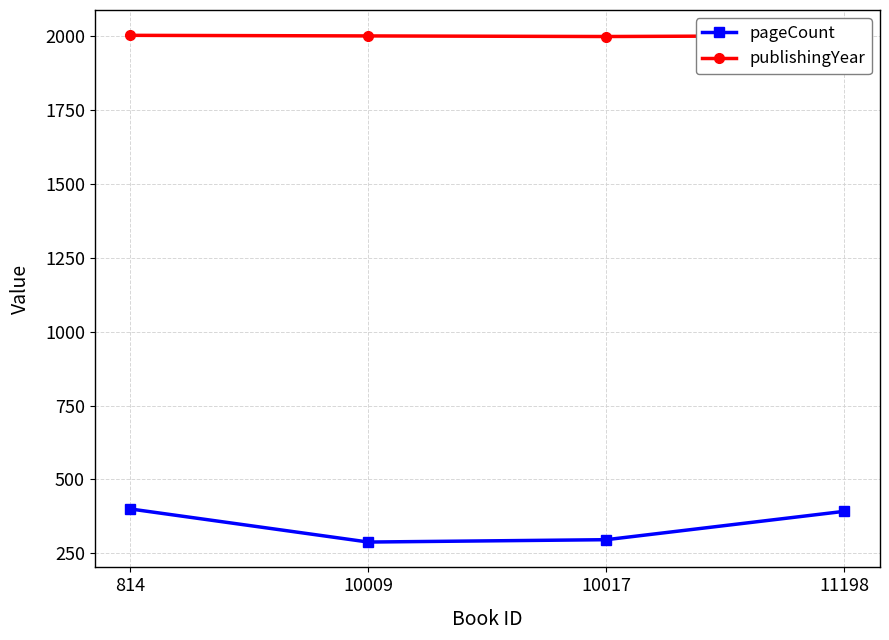

How many data points does each series have?

4